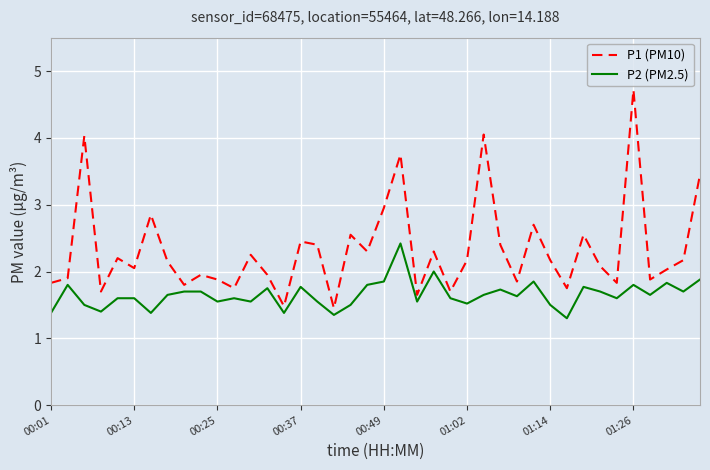

Which series has the widest spread of values?

P1 (PM10)